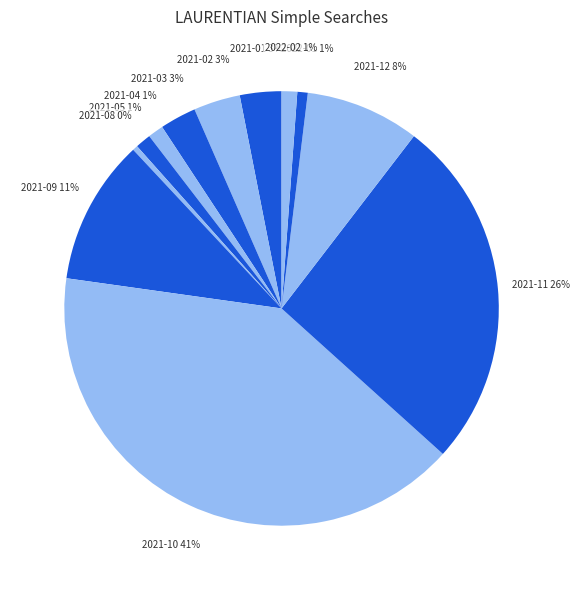

The 2021-09 slice represents 11% of the pie. True or false?

True